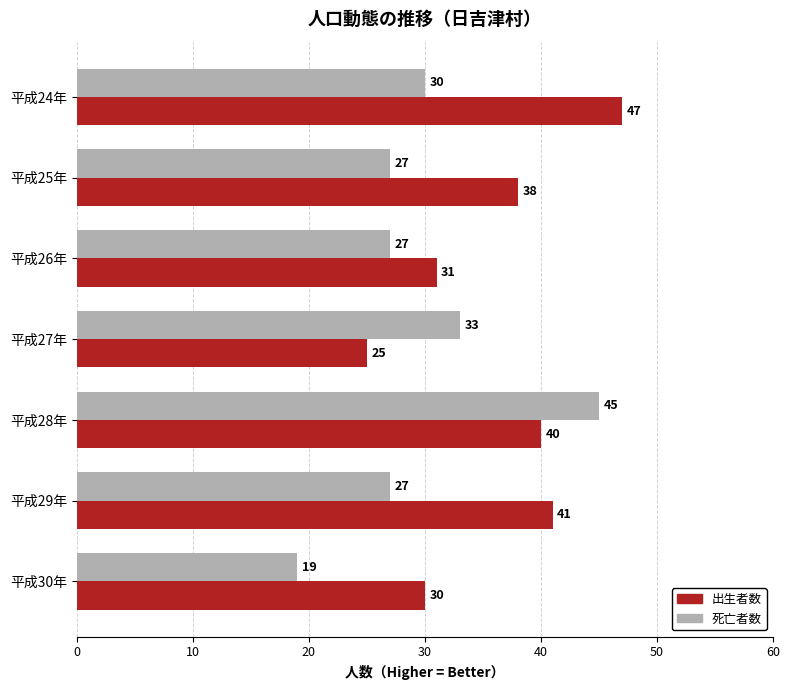

How many 死亡者数 values are between 27 and 33?

5